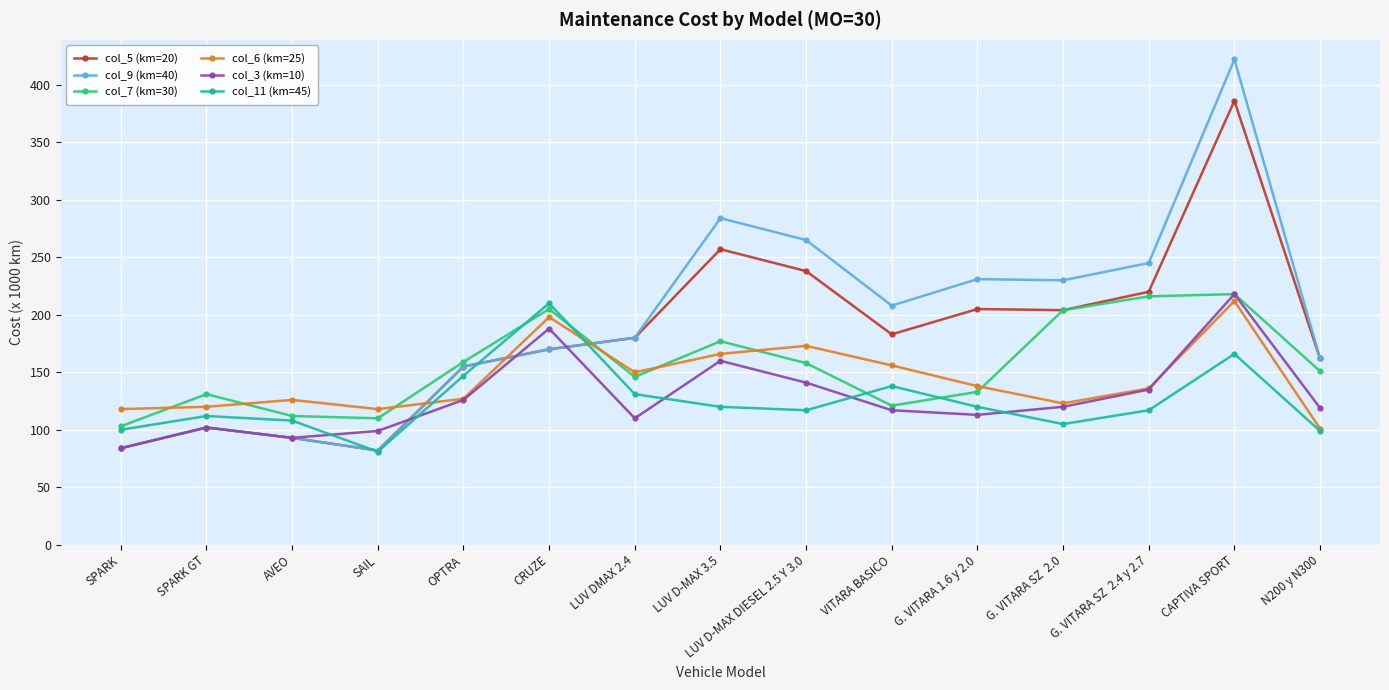

At which category does col_3 (km=10) reach its first local peak?

SPARK GT